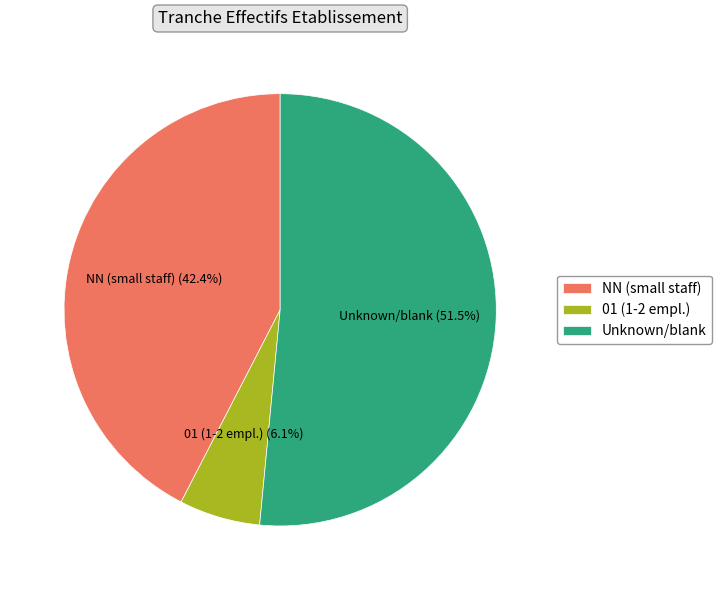

Does Unknown/blank represent more than half of the total?

Yes